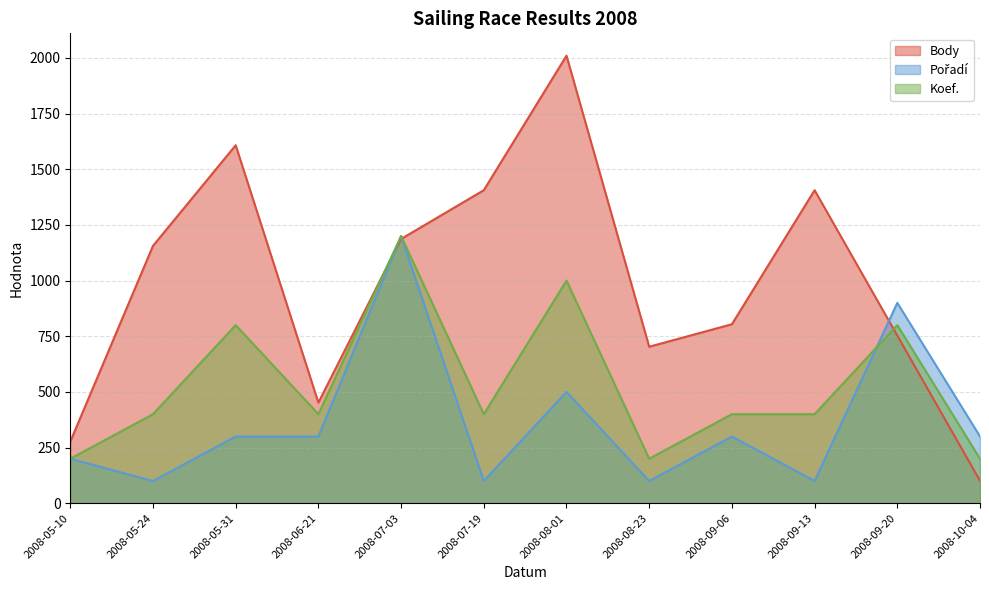

True or false: Koef. and Pořadí cross at least once.

True